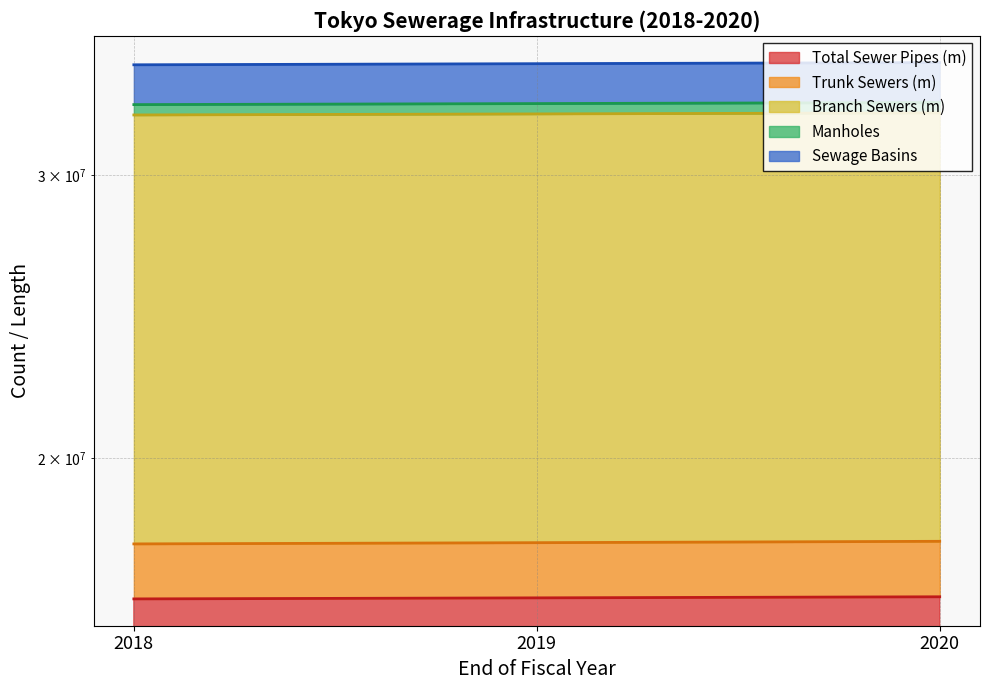

What is the difference between the Manholes values at 2019 and 2020?

50988